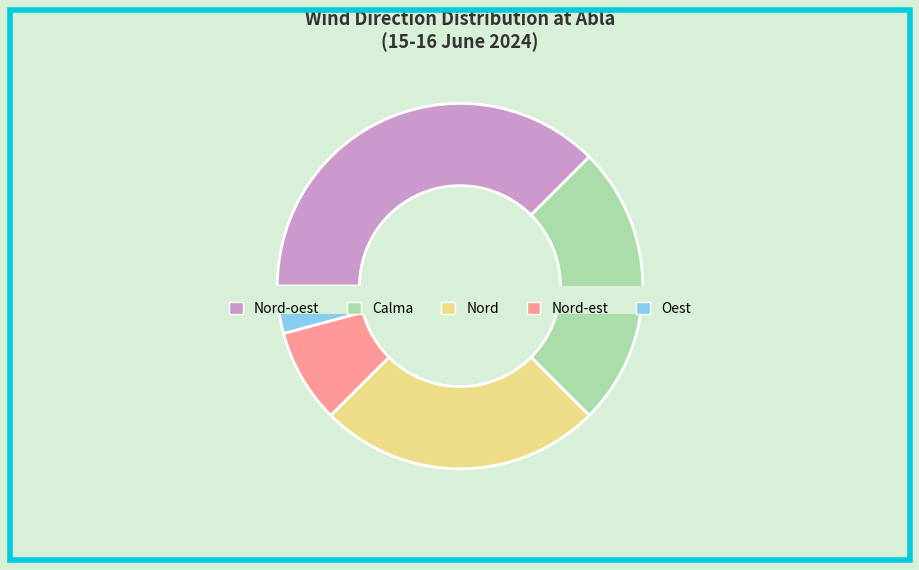

What is the change in value from Nord-oest to Nord?

-3